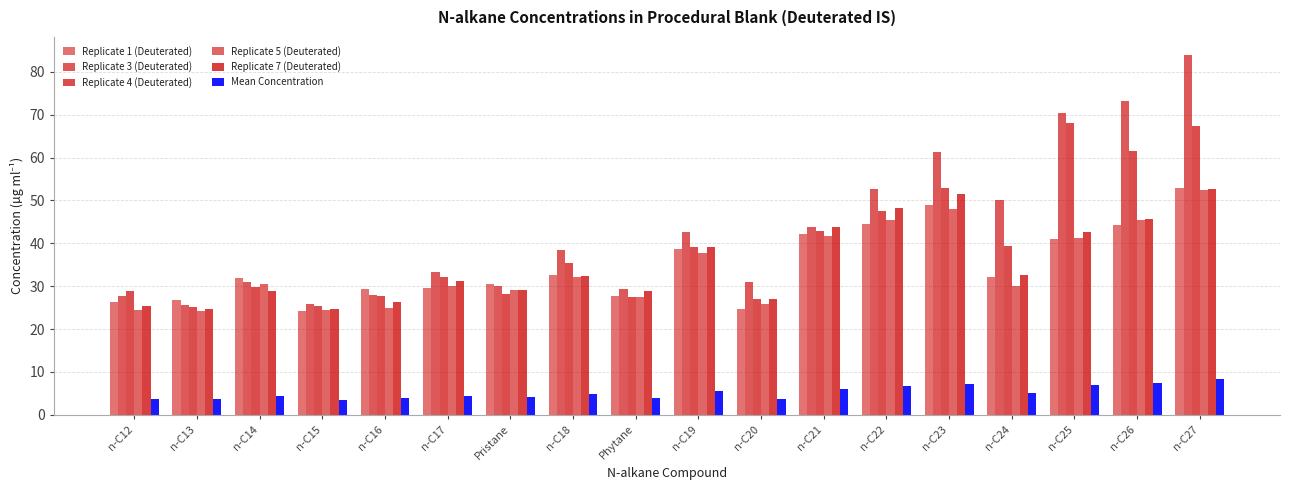

Is it true that Replicate 3 (Deuterated) equals 27.7 at n-C12?

True